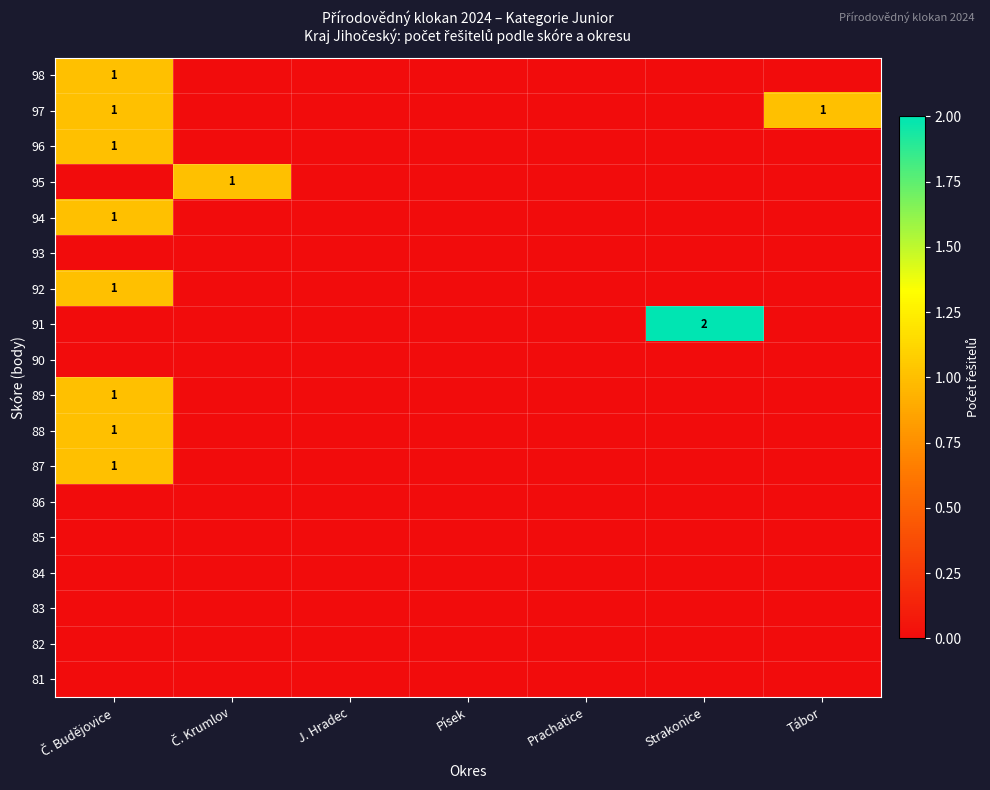

Which category has the lowest value across all series?

Č. Krumlov